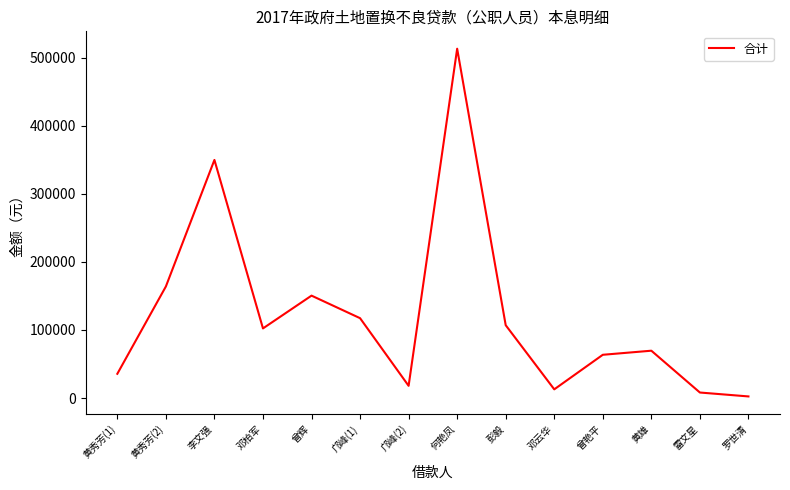

Is it true that the value at 邝峰(1) is 117286.7?

True